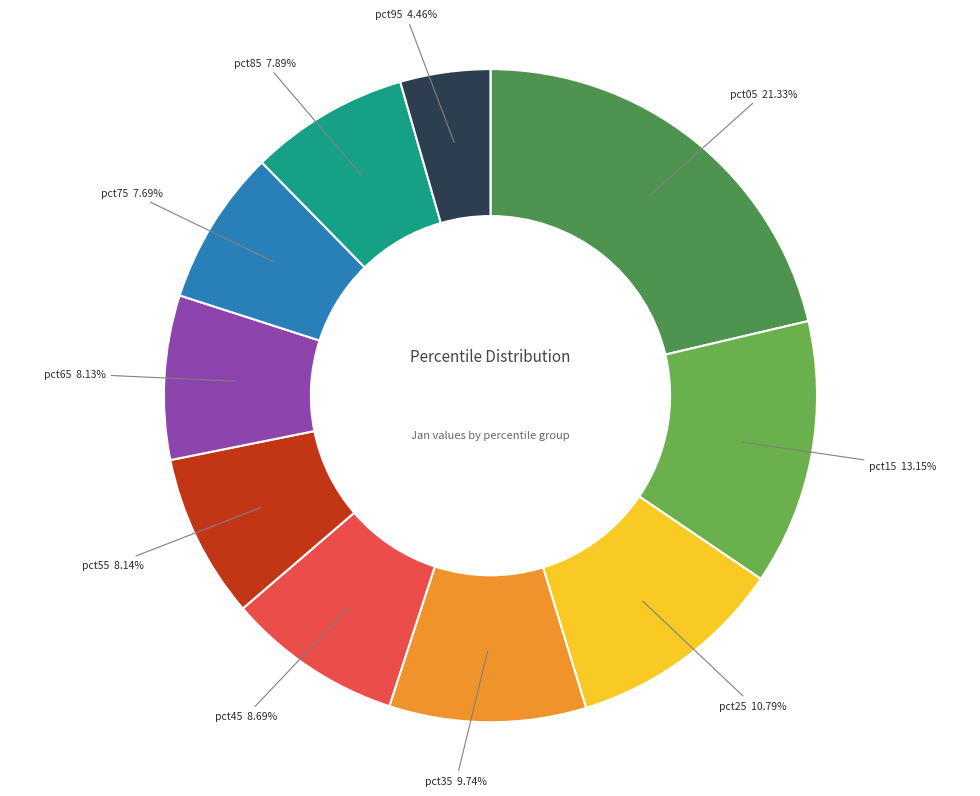

To the nearest percent, what portion does pct85 represent?

8%